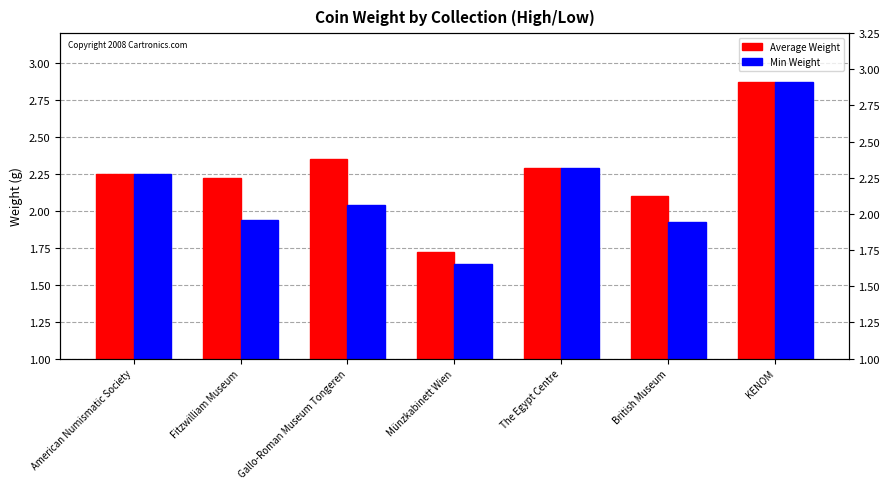

At how many categories does at least one series exceed 2?

6